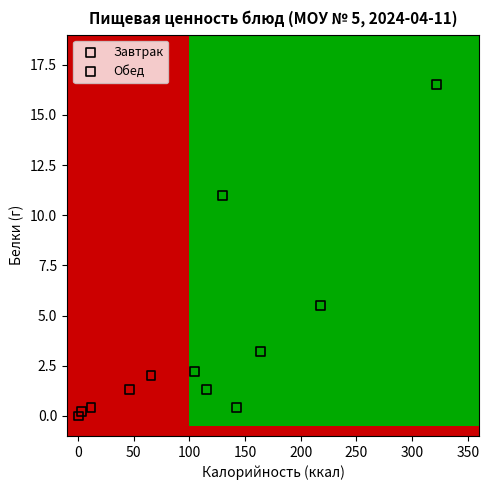

What are all the series names shown in the legend?

Завтрак, Обед